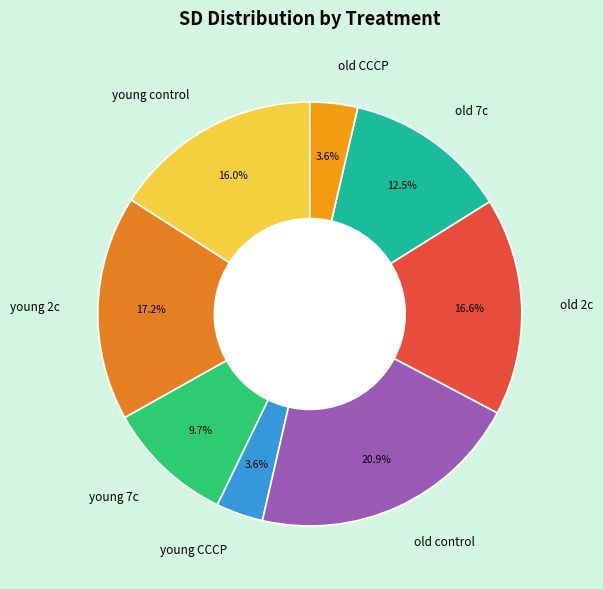

What percentage do young 7c and old control together represent?

30.6%